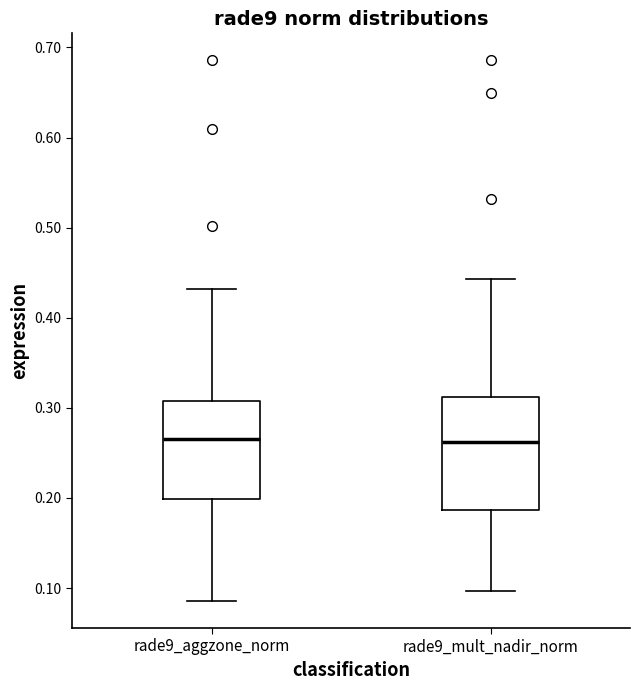

Which box is the tallest, from its lower edge to its upper edge?

rade9_mult_nadir_norm